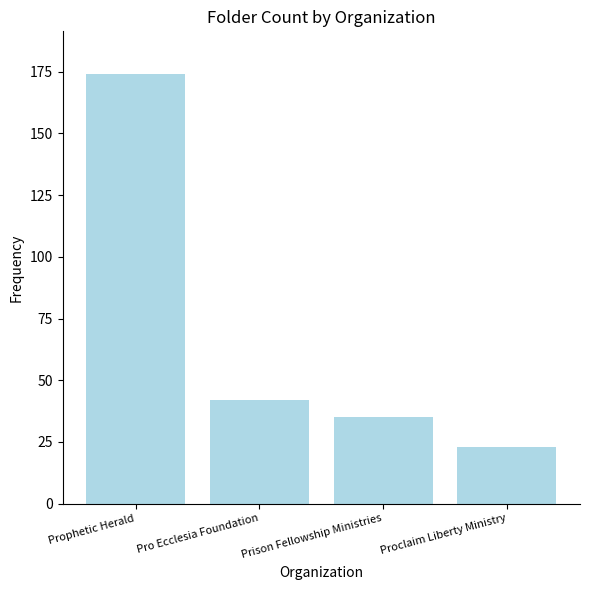

What is the change in value from Prophetic Herald to Prison Fellowship Ministries?

-139